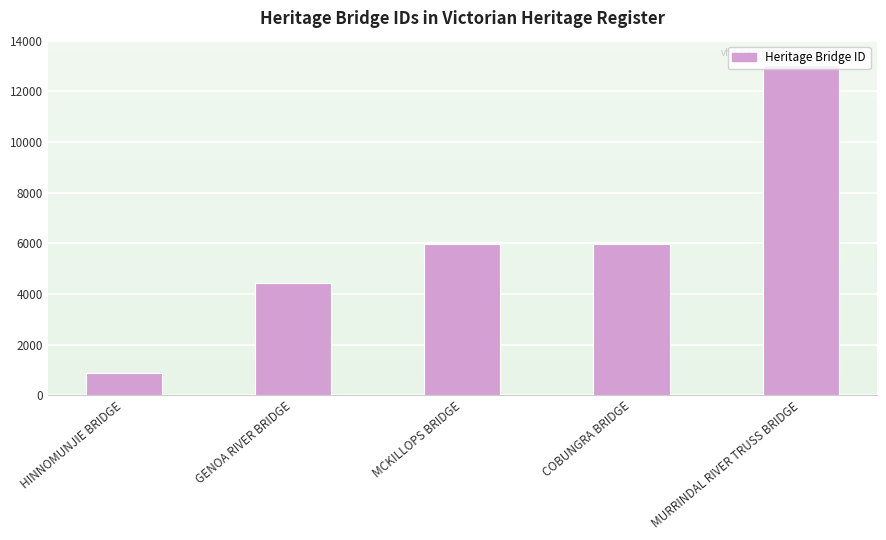

Is it true that the value at MCKILLOPS BRIDGE is 5986?

True